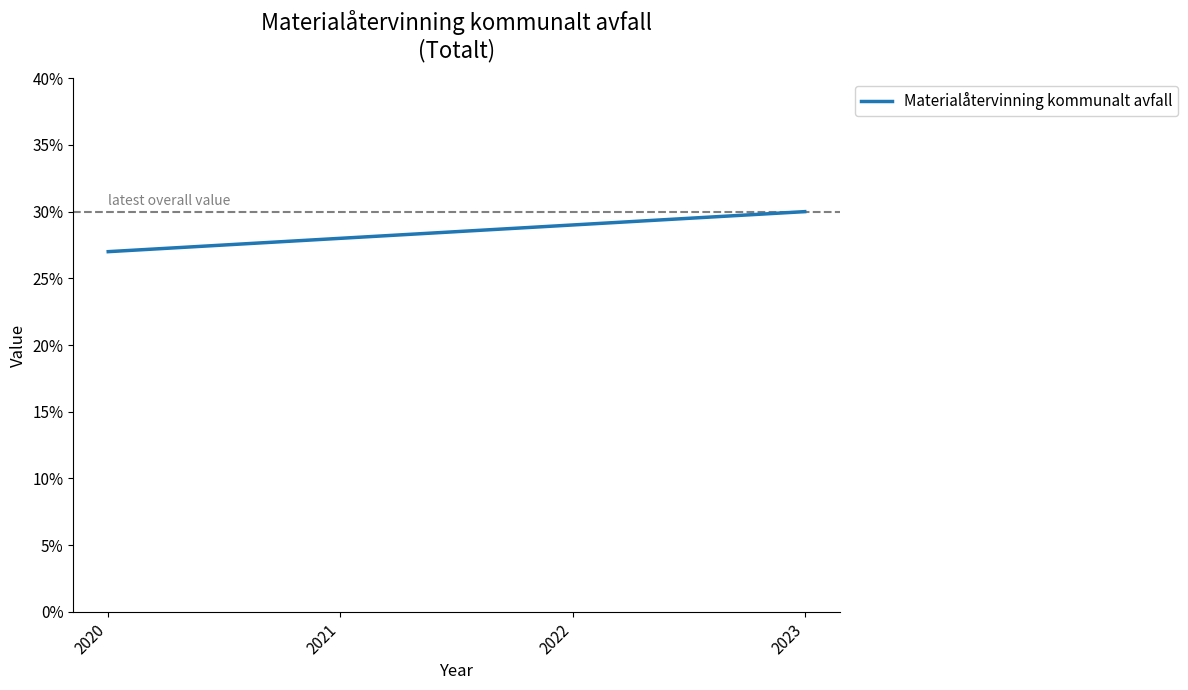

Which has a higher value, 2023 or 2020?

2023